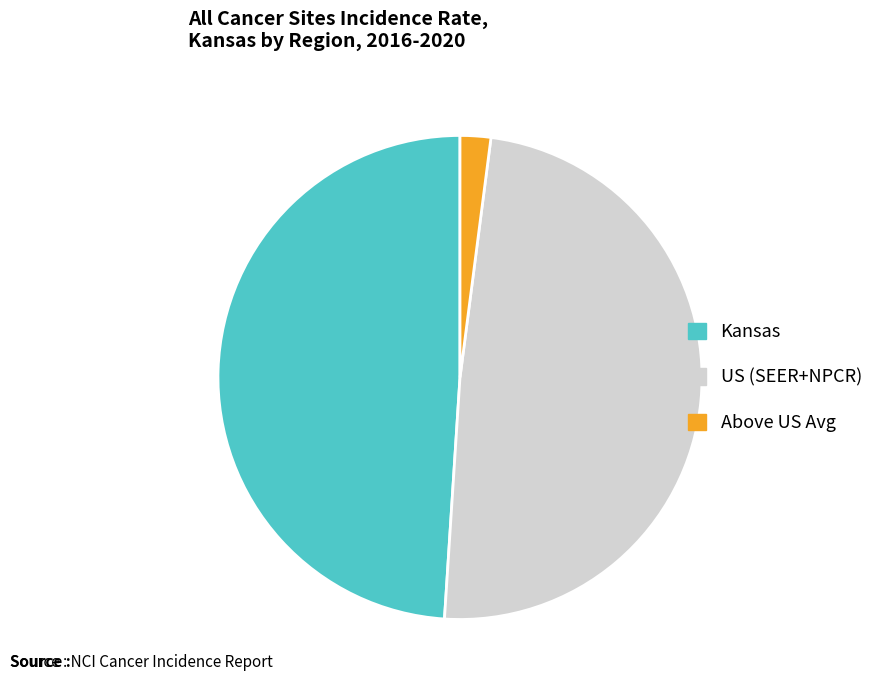

Does US (SEER+NPCR) represent more than half of the total?

No